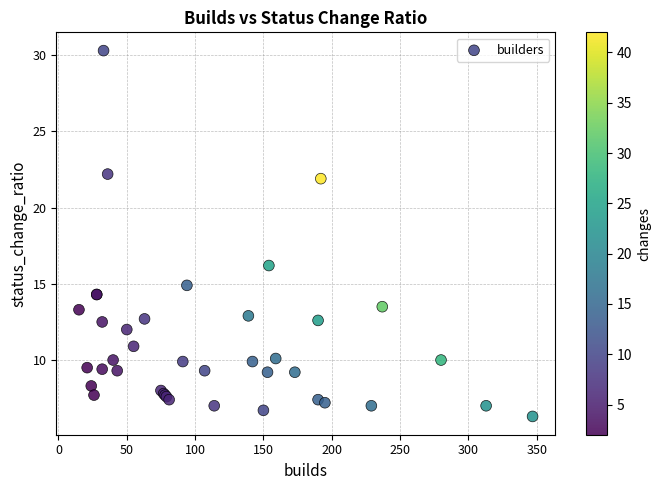

What Y value in the scatter plot is closest to 18?

16.2